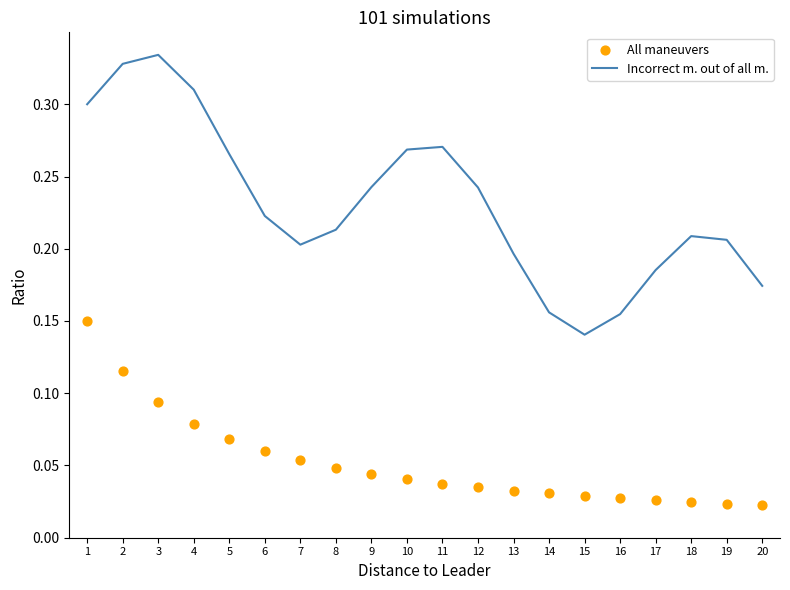

At how many categories does at least one series exceed 0?

20